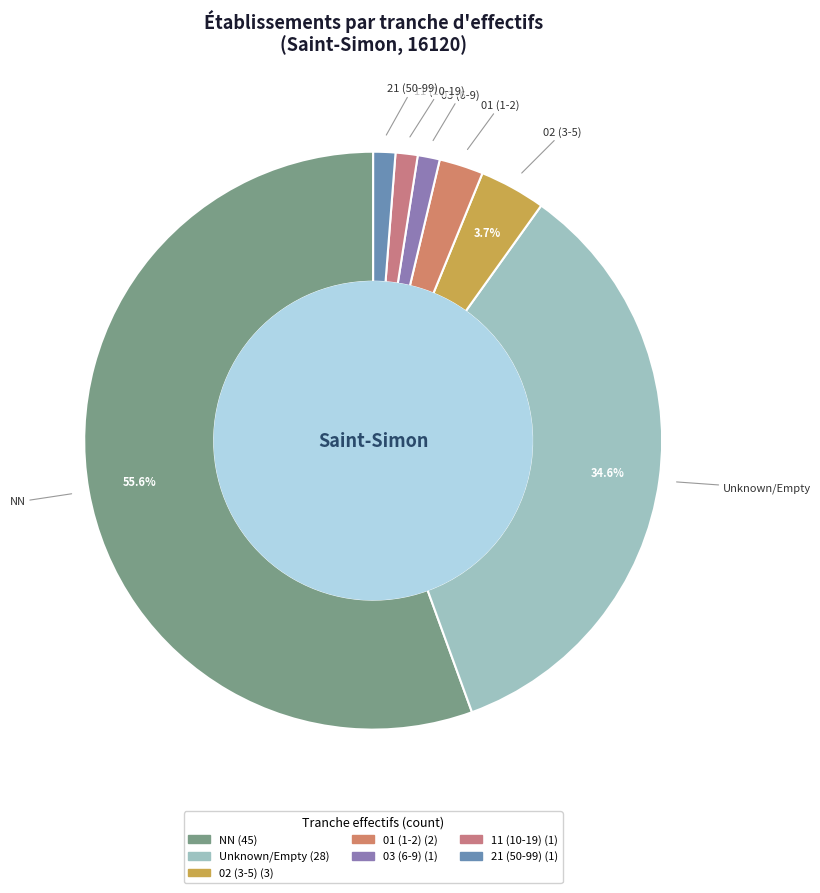

What is the smallest slice in the pie chart?

03